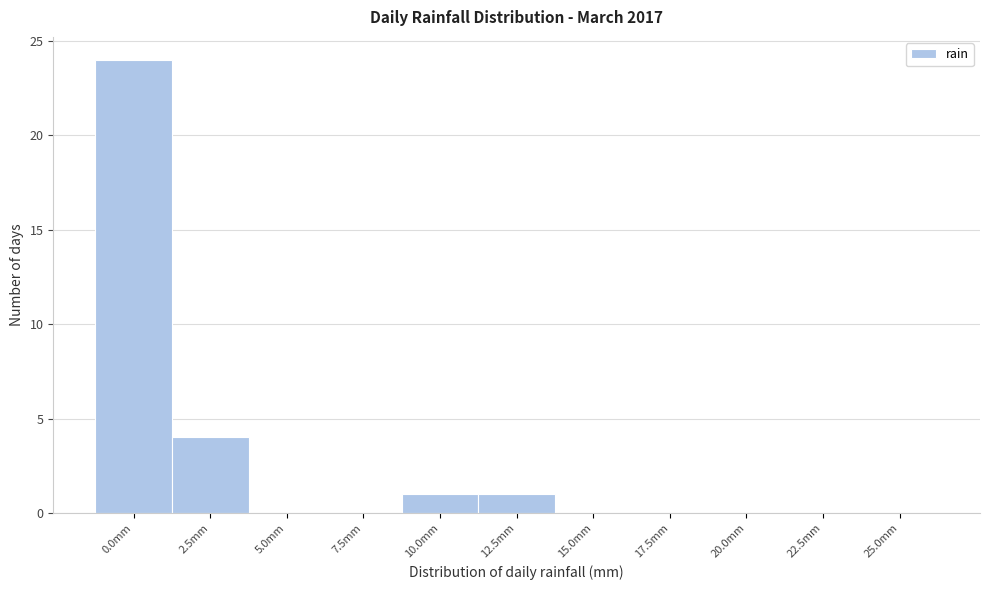

Reading left to right, list all the values displayed in this chart.

0.0mm=24	2.5mm=4	5.0mm=0	7.5mm=0	10.0mm=1	12.5mm=1	15.0mm=0	17.5mm=0	20.0mm=0	22.5mm=0	25.0mm=0